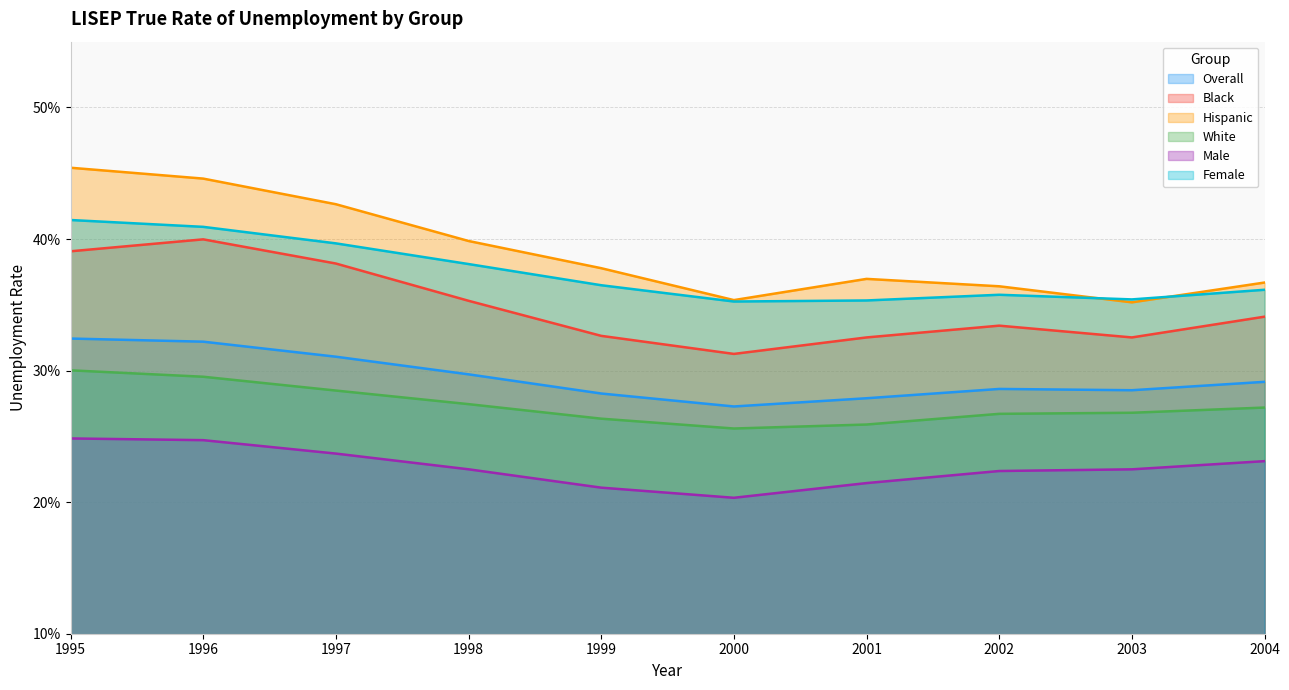

The Hispanic series shows 0.2 at 18. True or false?

False